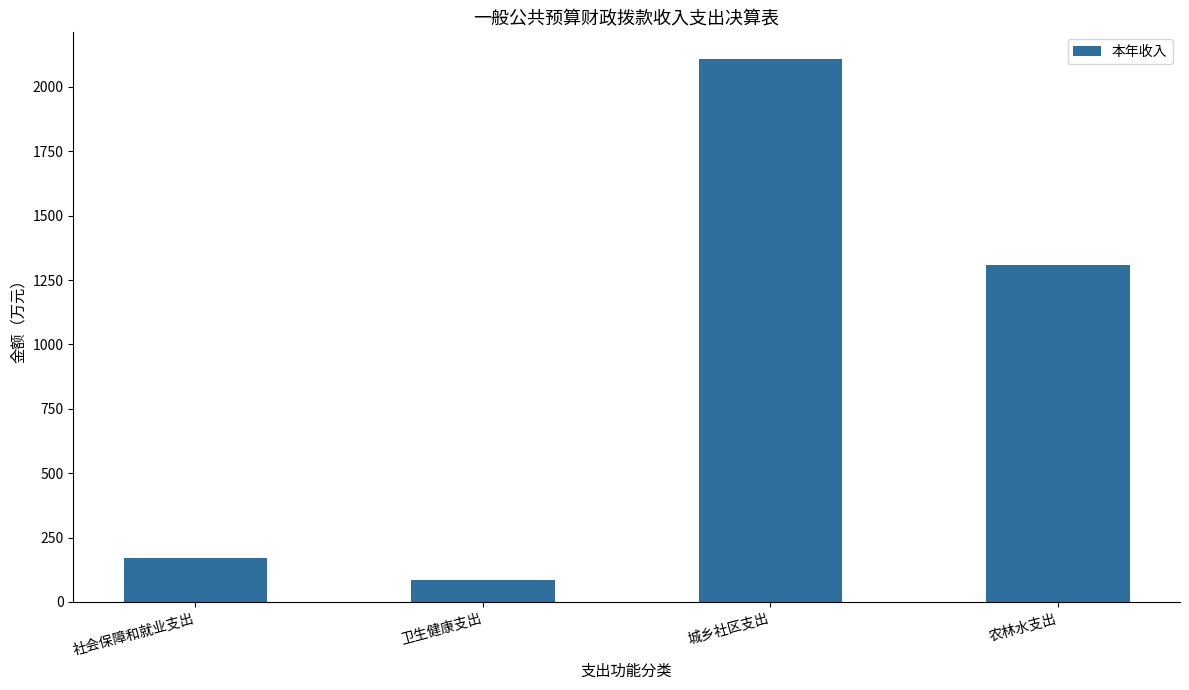

How many values are below 1307?

2